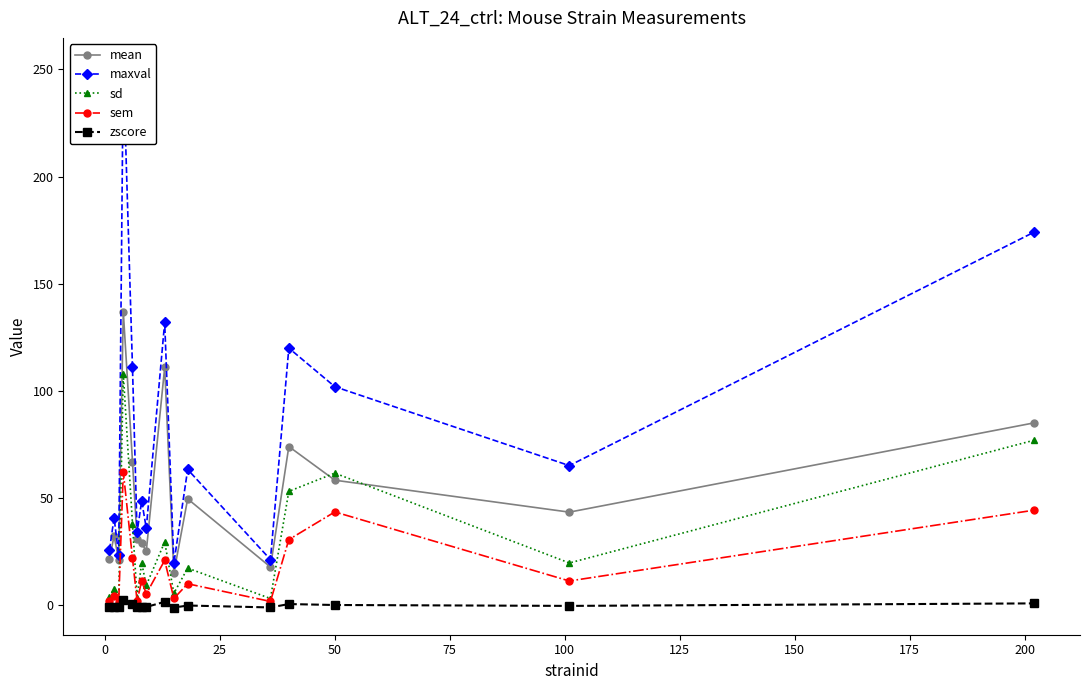

Which series has the largest range (max minus min)?

maxval